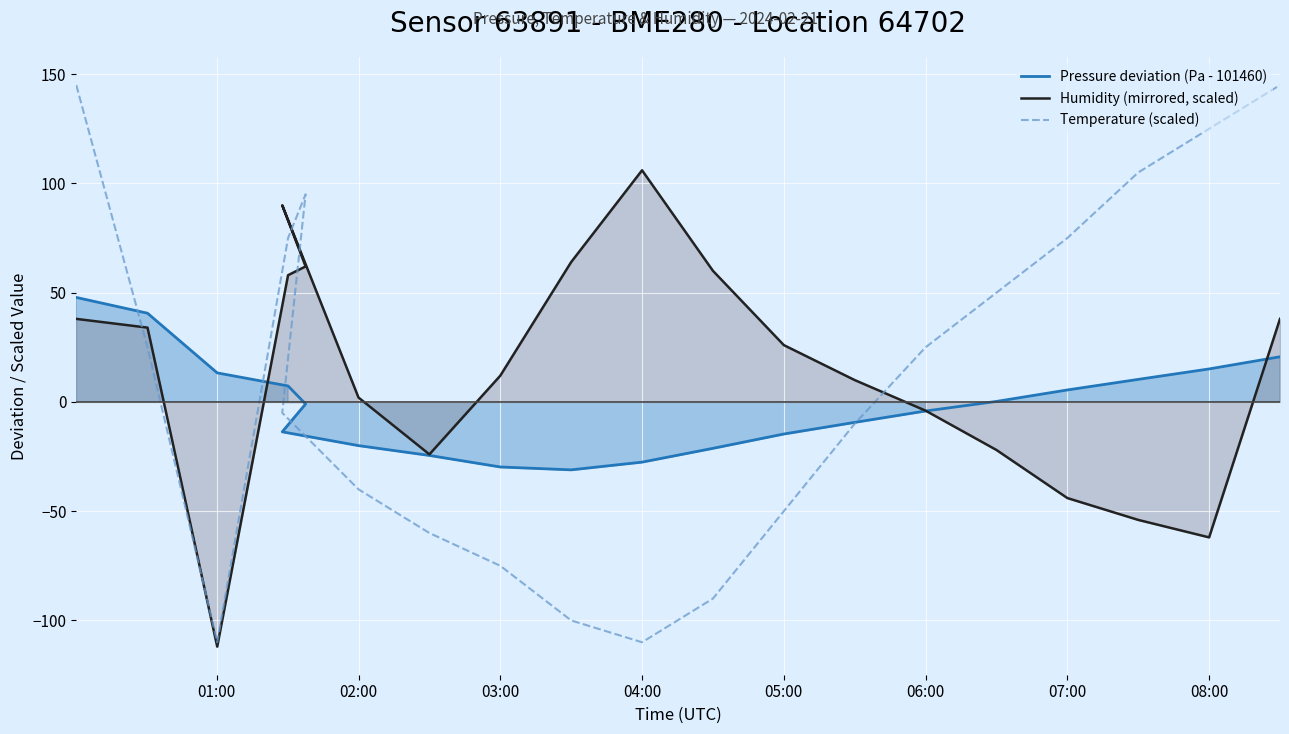

What is the average value of the Temperature (scaled) series?

10.8